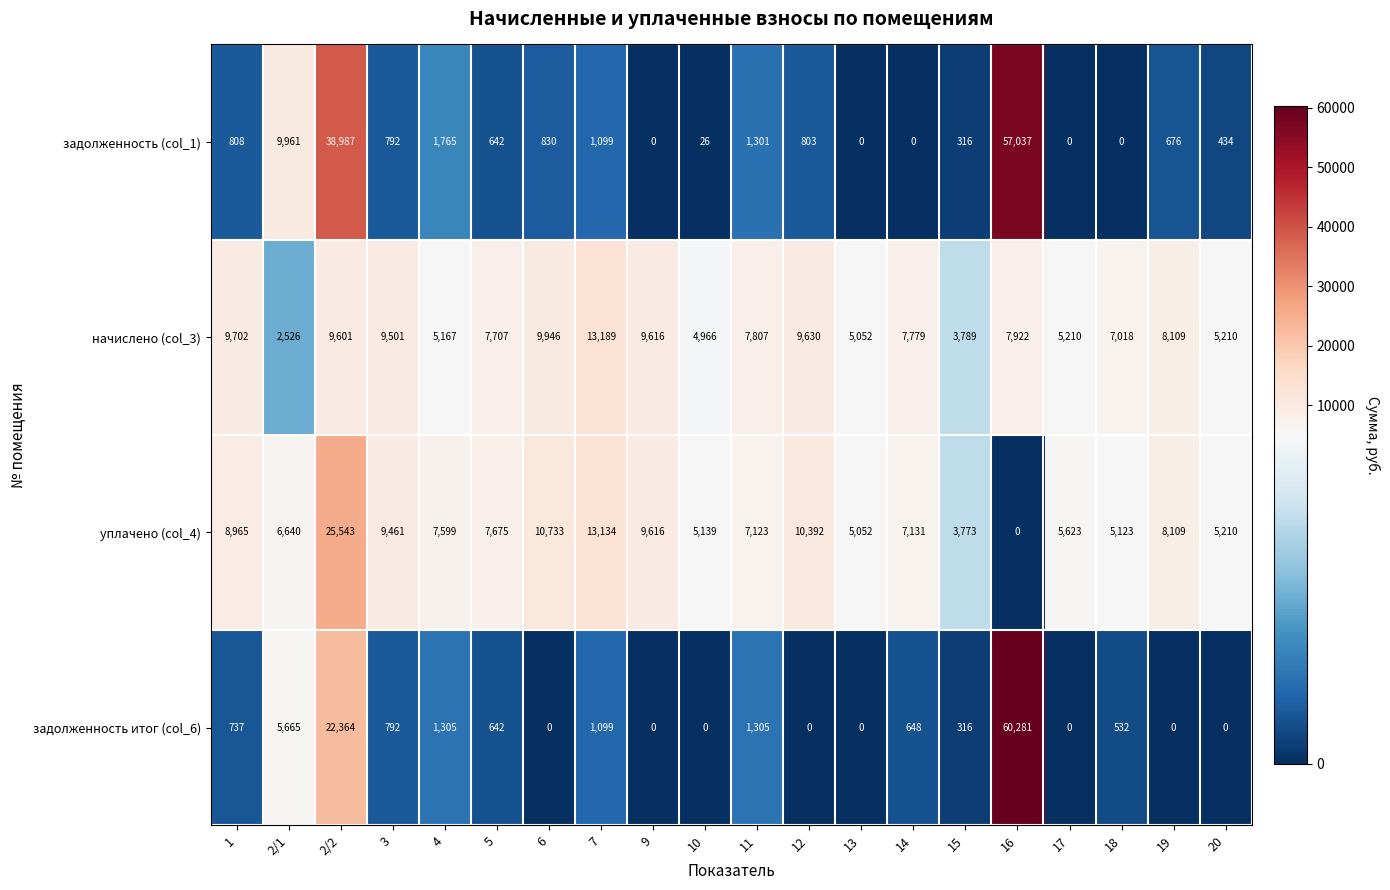

What is the total value across all series at 2/2?

96495